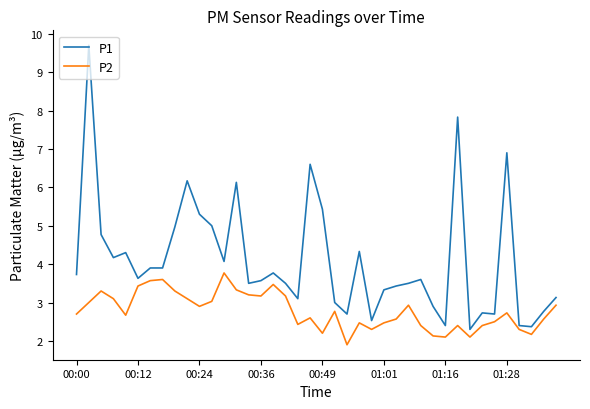

Which series has the largest total across all categories?

P1